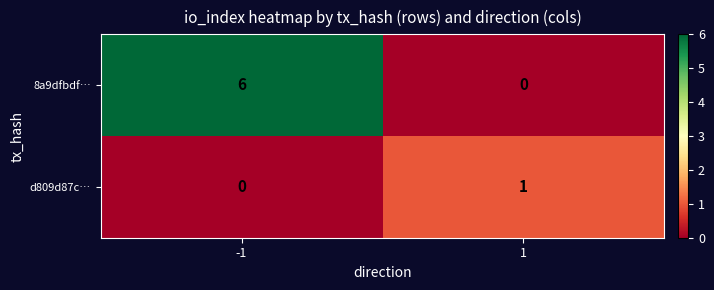

At how many categories does at least one series exceed 5?

1